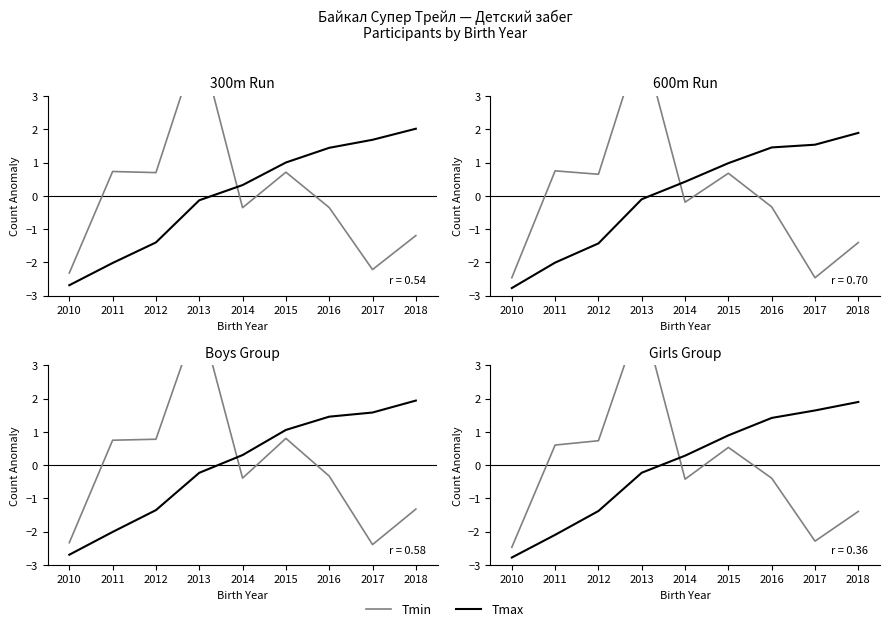

Does the chart display data point markers on the line(s)?

No